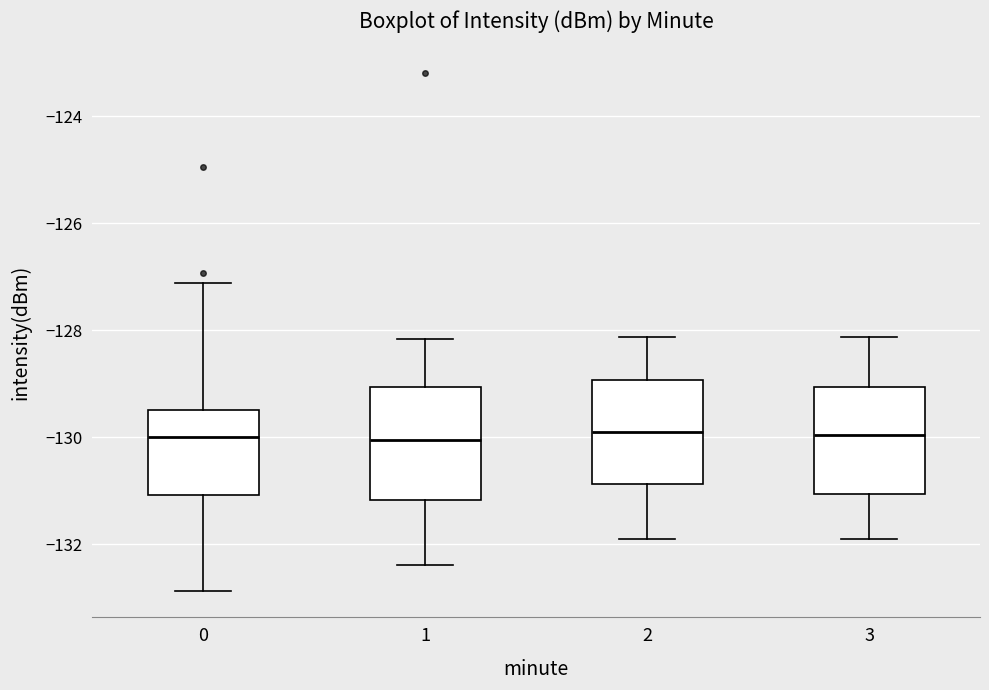

Reading left to right, read every box against the y-axis: the position of its median line, the range the box covers, and the ends of its whiskers. The values are not printed on the chart, so give them approximately, as read against the axis.

0: median -130.0, box -131.0 to -129.4, whiskers -132.8 to -127.2
1: median -130.0, box -131.2 to -129.0, whiskers -132.4 to -128.2
2: median -130.0, box -130.8 to -129.0, whiskers -132.0 to -128.2
3: median -130.0, box -131.0 to -129.0, whiskers -132.0 to -128.2